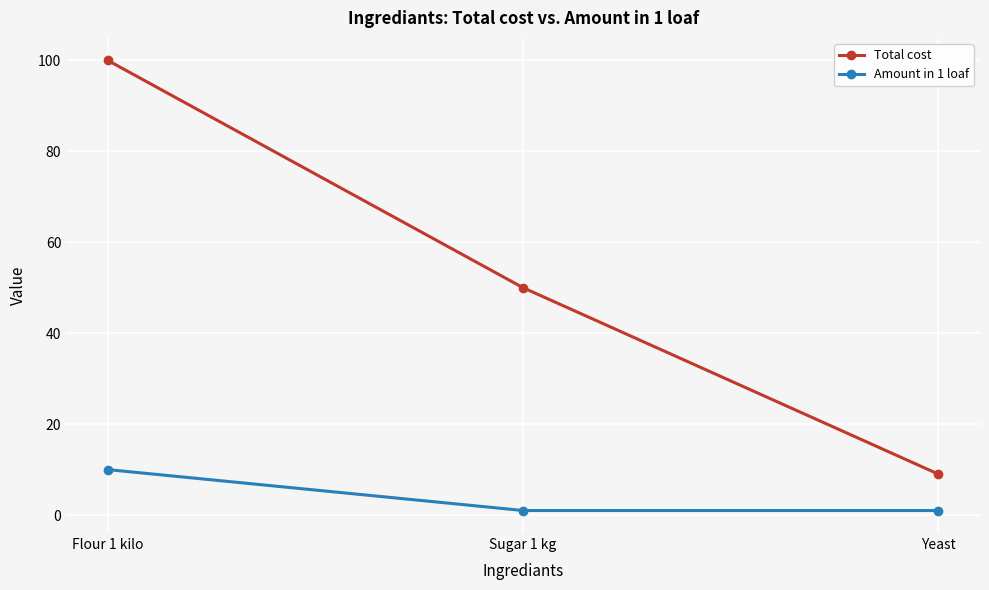

The Total cost series shows 13 at Yeast. True or false?

False